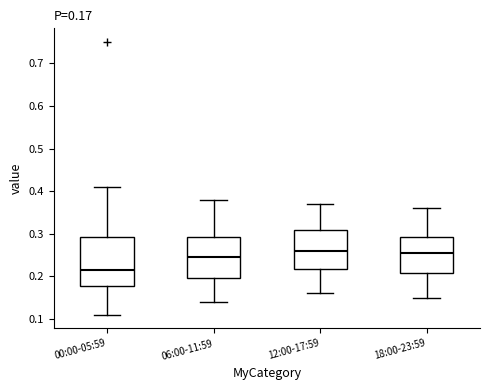

Comparing the boxes themselves (not the whiskers), which one is the tallest?

00:00-05:59